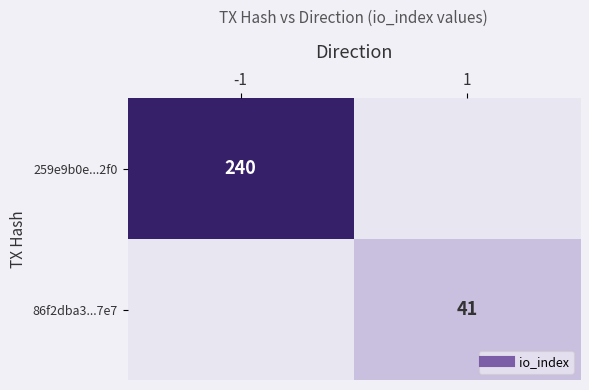

What is the sum of all 86f2dba3...7e7 values?

41